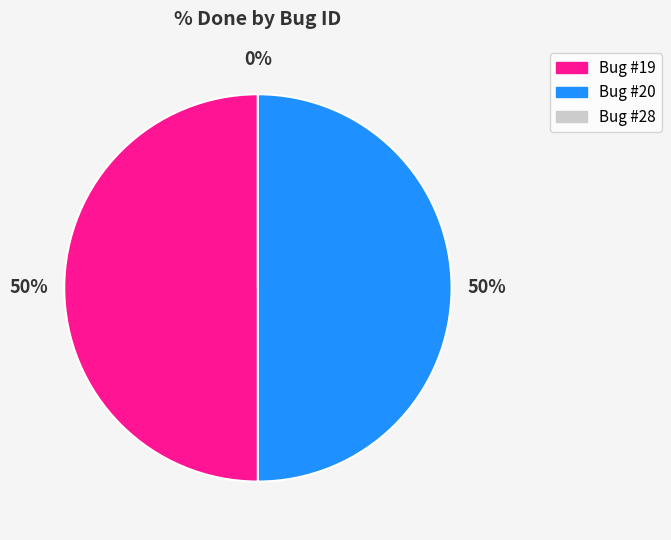

Between 19 and 28, which is larger?

19